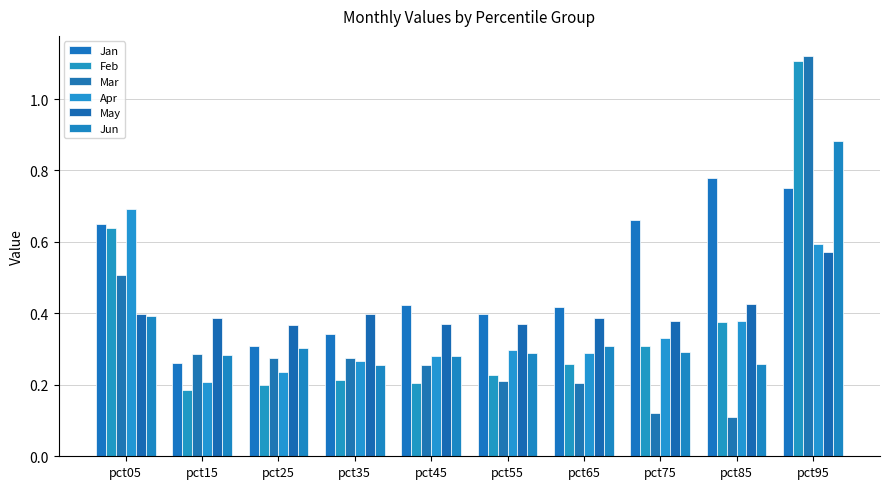

At pct45, list the series in order from largest to smallest.

Jan, May, Jun, Apr, Mar, Feb